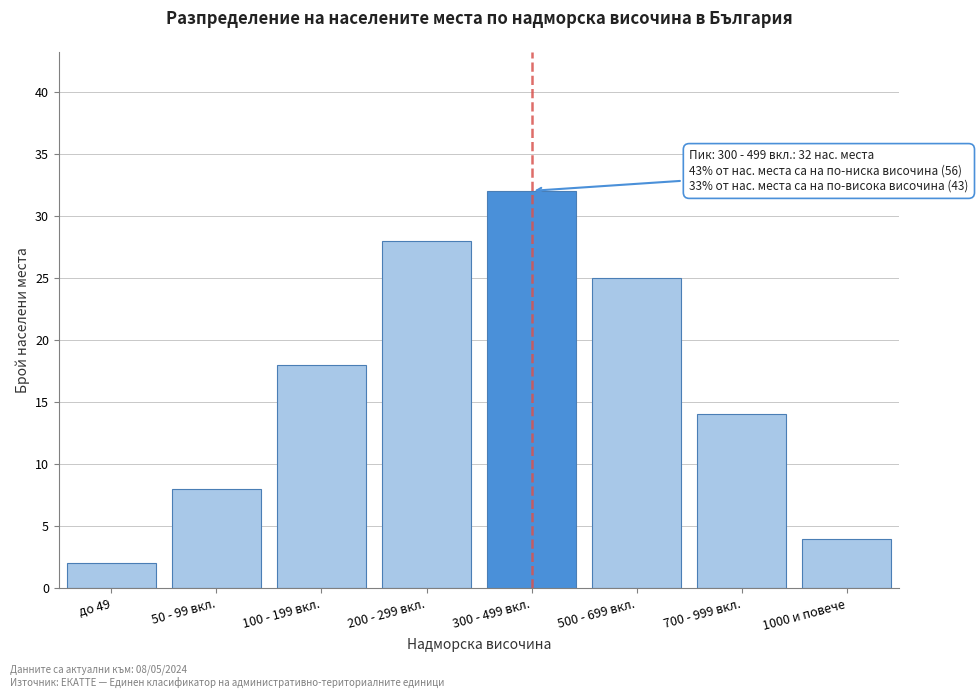

Reading left to right, what are all the values shown in this chart?

до 49=2	50 - 99 вкл.=8	100 - 199 вкл.=18	200 - 299 вкл.=28	300 - 499 вкл.=32	500 - 699 вкл.=25	700 - 999 вкл.=14	1000 и повече=4